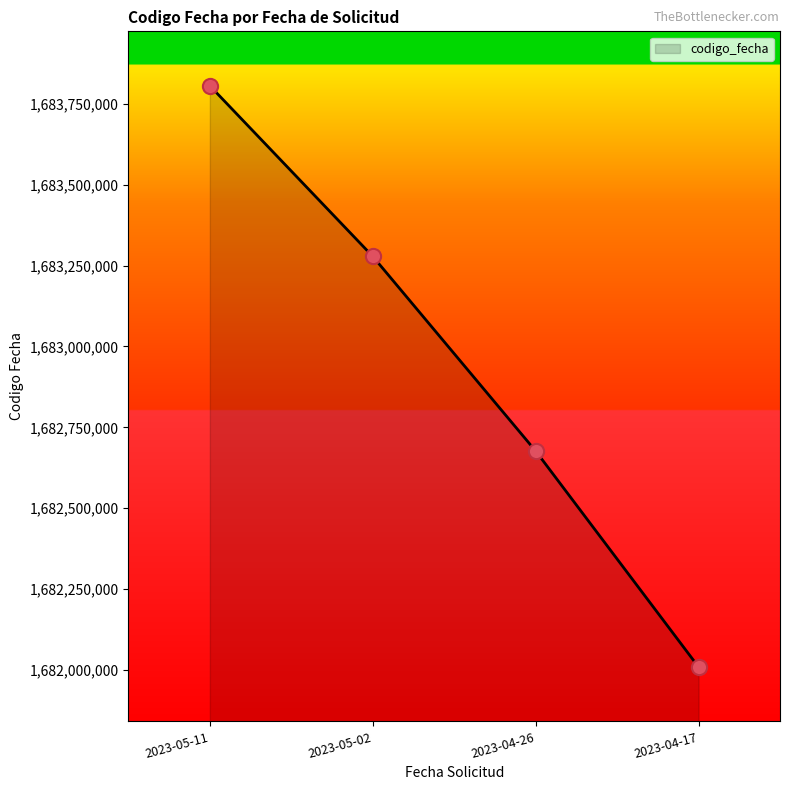

Between 2023-04-26 and 2023-04-17, which is larger?

2023-04-26